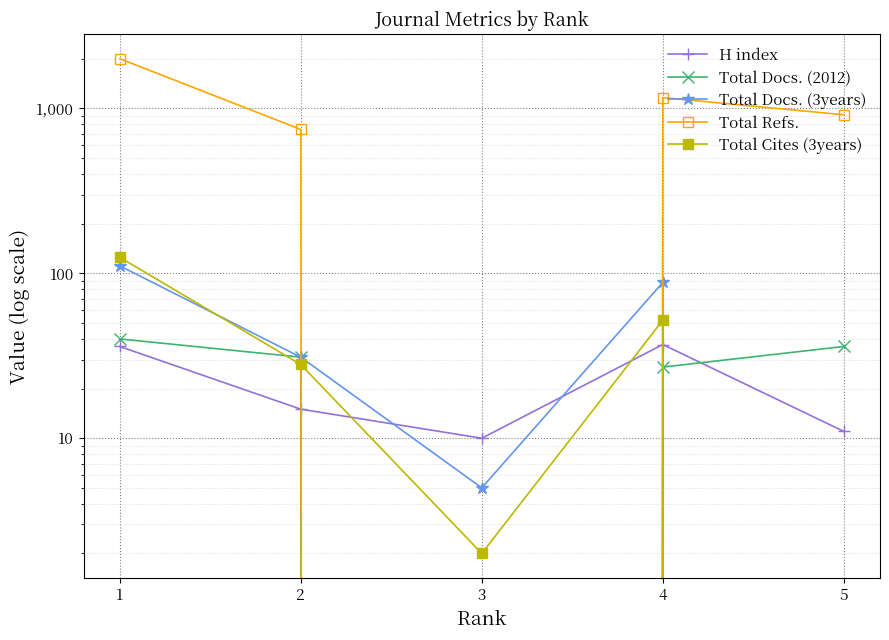

Rank the categories by H index value from highest to lowest.

4, 1, 2, 5, 3